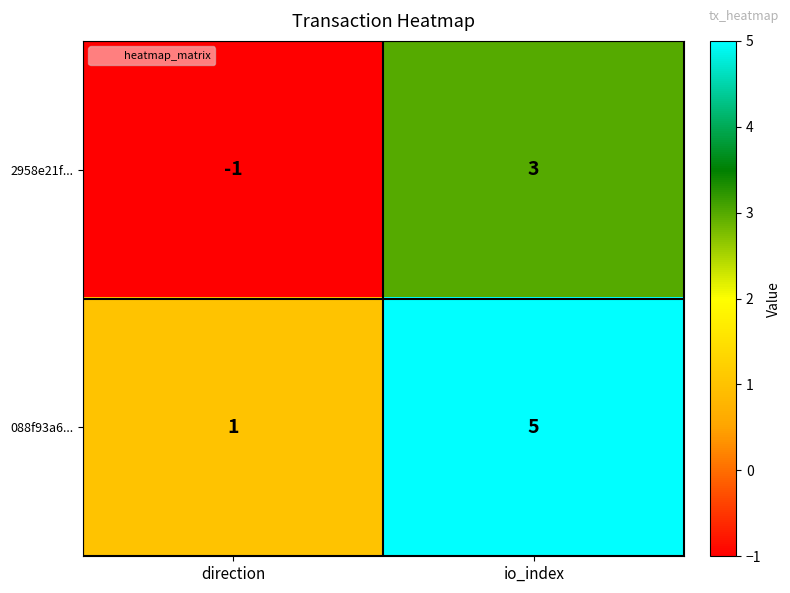

Which series has the largest total across all categories?

088f93a6...